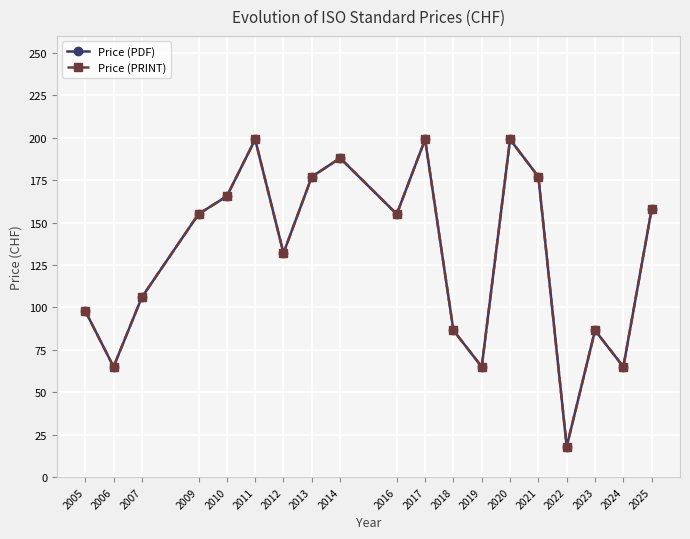

Does the chart have visible grid lines?

Yes